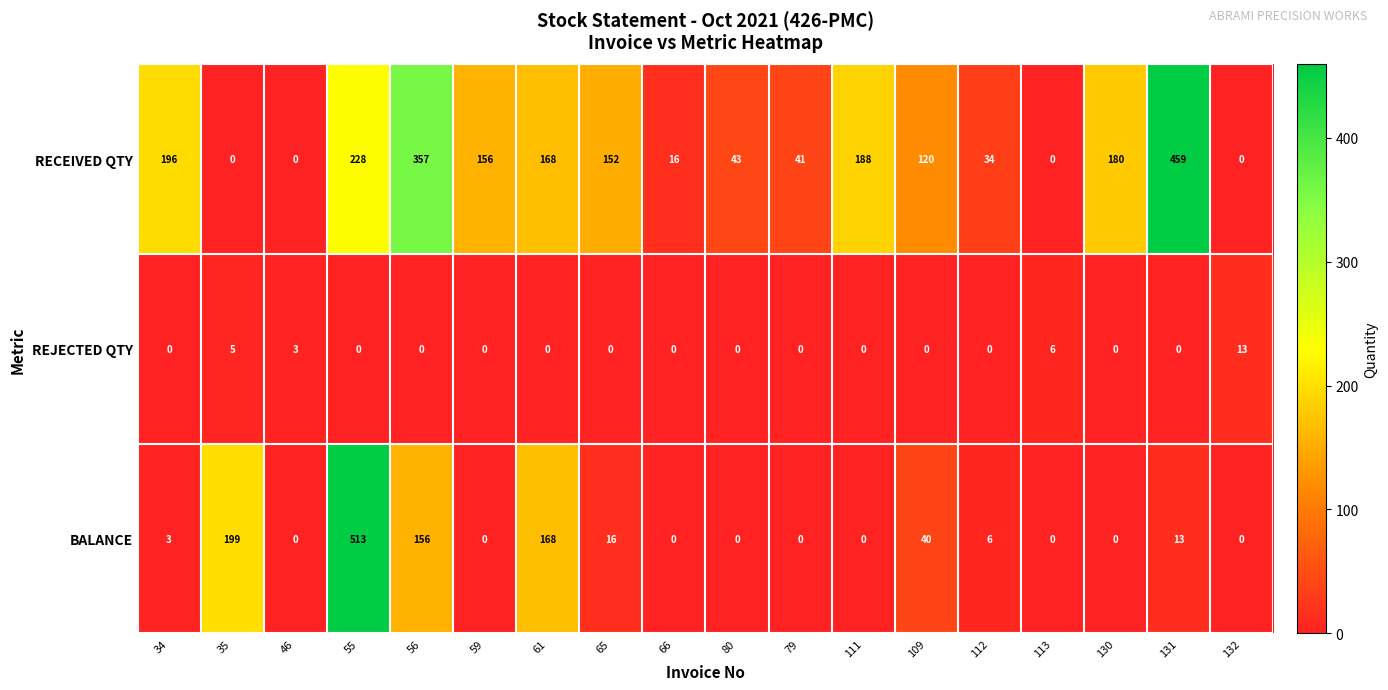

At which category does the chart reach its peak across all series?

55